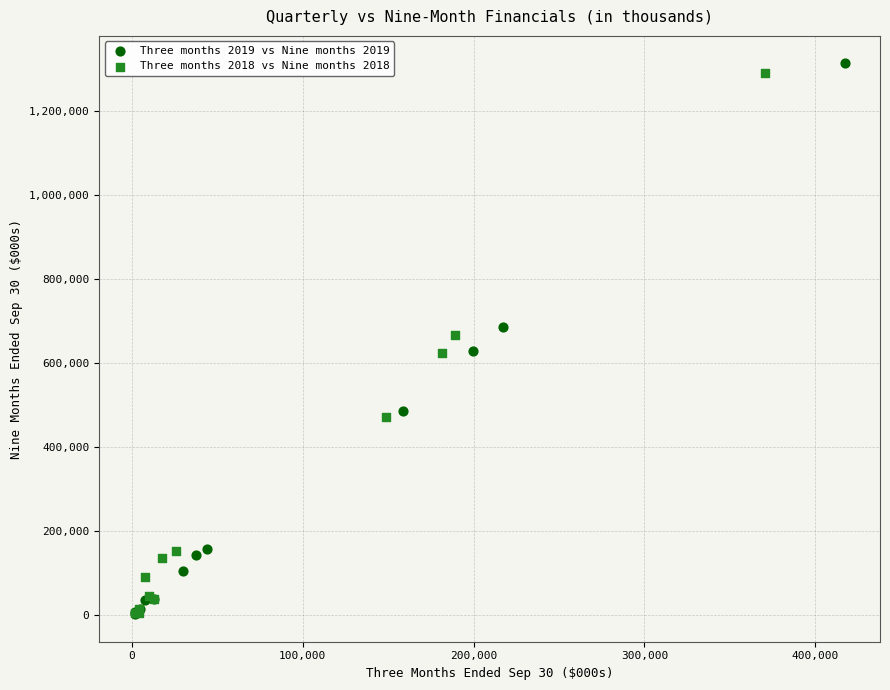

Which series has the widest spread of Y values?

Three months 2019 vs Nine months 2019